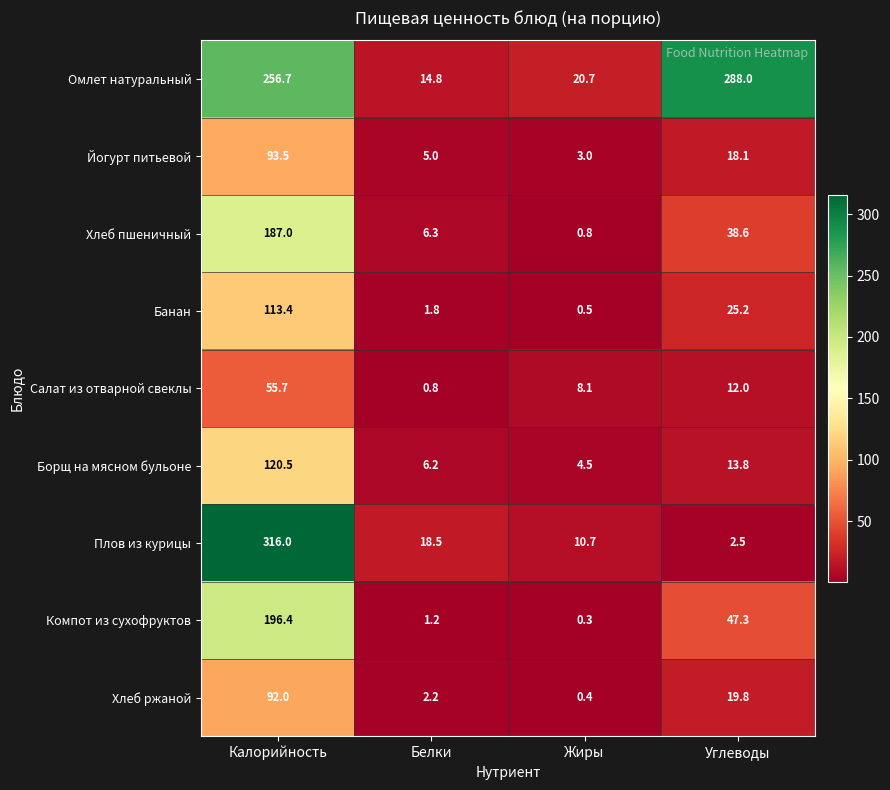

What is the sum of the Йогурт питьевой values at Углеводы and Жиры?

21.1